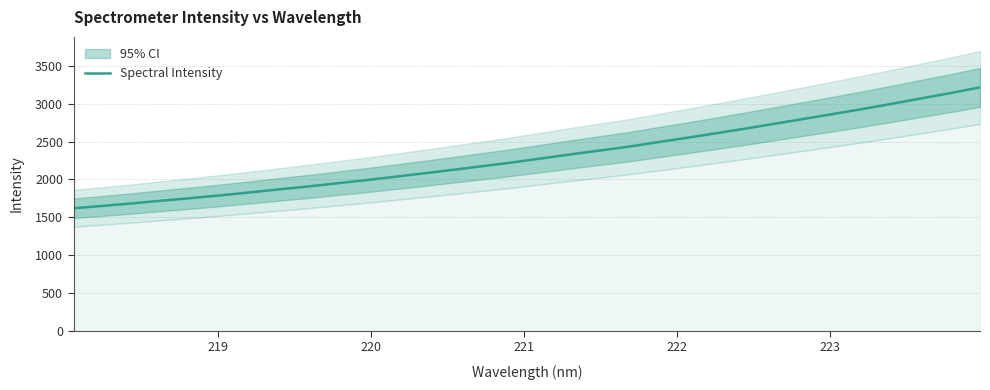

Reading right to left, transcribe all the data shown in this chart.

3215.5	3140.9	3070.7	2999.6	2931.0	2865.4	2800.9	2736.7	2672.5	2611.6	2550.5	2493.1	2433.0	2381.6	2330.7	2277.2	2224.0	2175.7	2127.8	2080.8	2035.0	1989.9	1947.5	1905.7	1866.6	1826.8	1788.2	1751.9	1718.0	1682.3	1649.7	1617.9